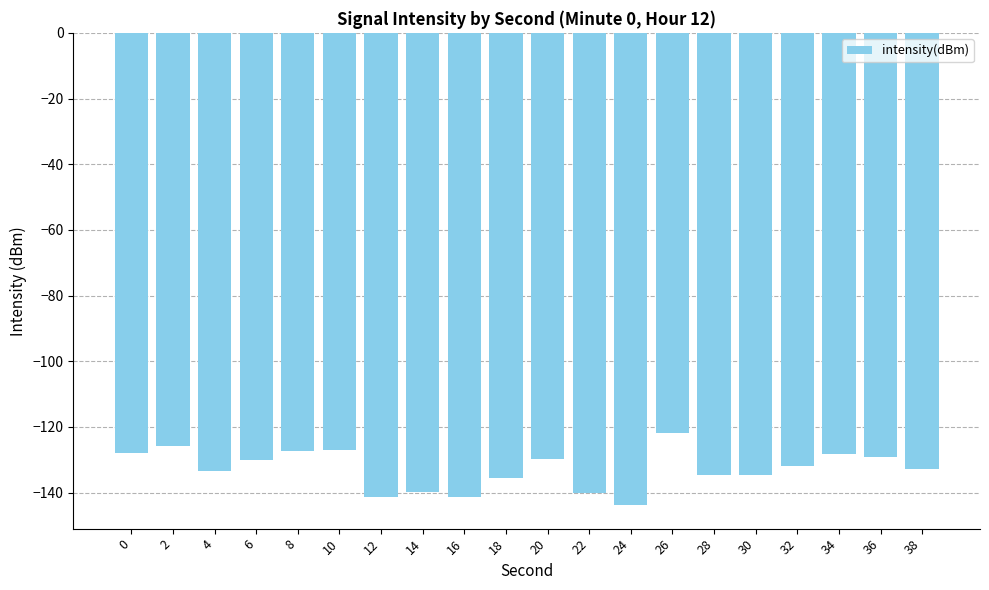

Which has a higher value, 30 or 10?

10